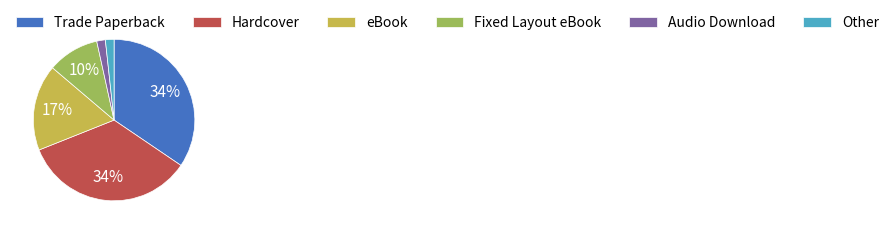

Does any single category account for the majority?

No